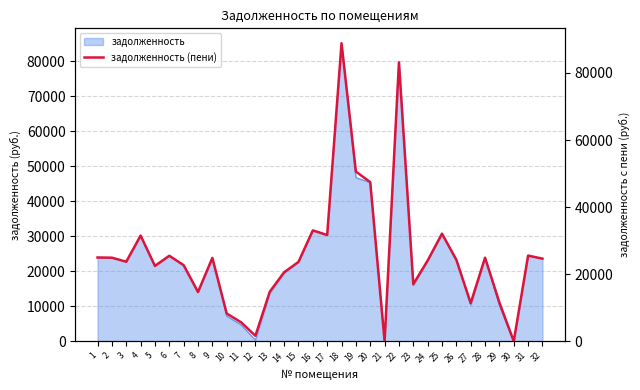

The value at 20 is 47445.5. True or false?

True